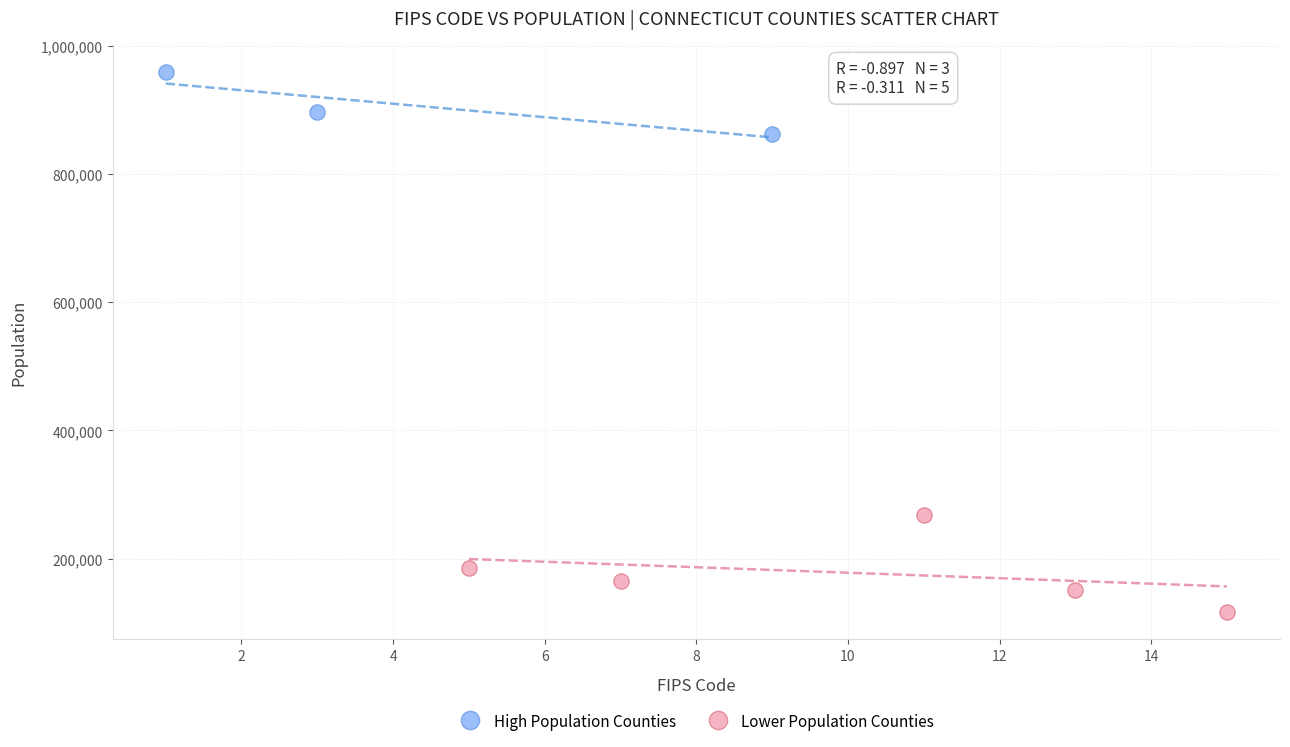

Which series has the largest Y range (max minus min)?

Lower Population Counties